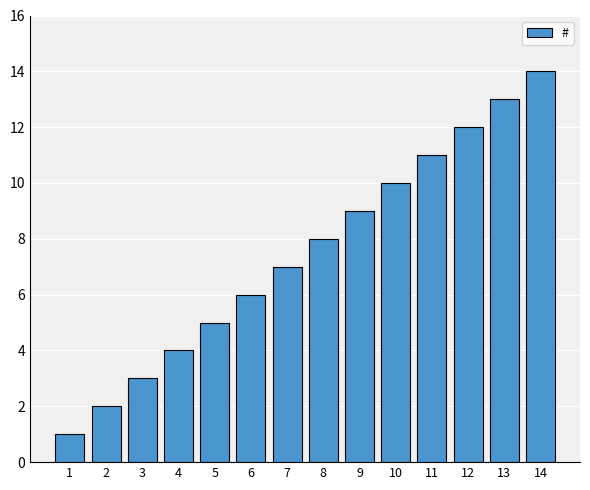

What is the ratio of the value at 7 to the value at 6?

1.2